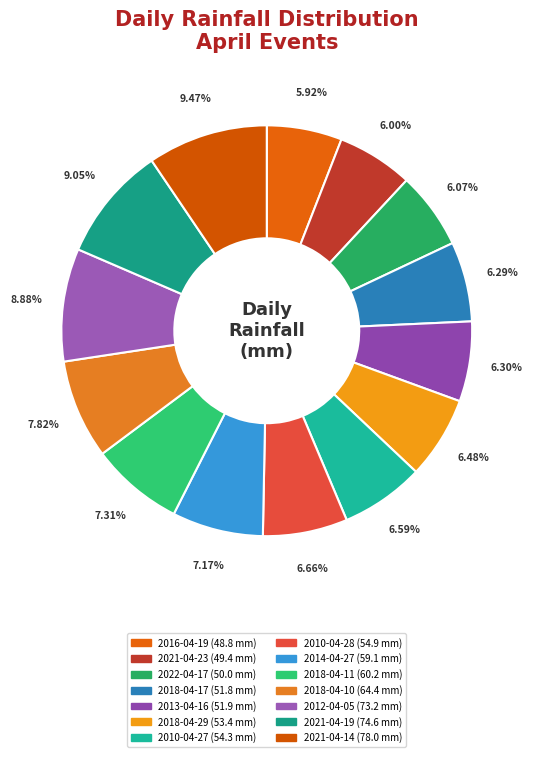

The 2018-04-17 slice represents 1% of the pie. True or false?

False